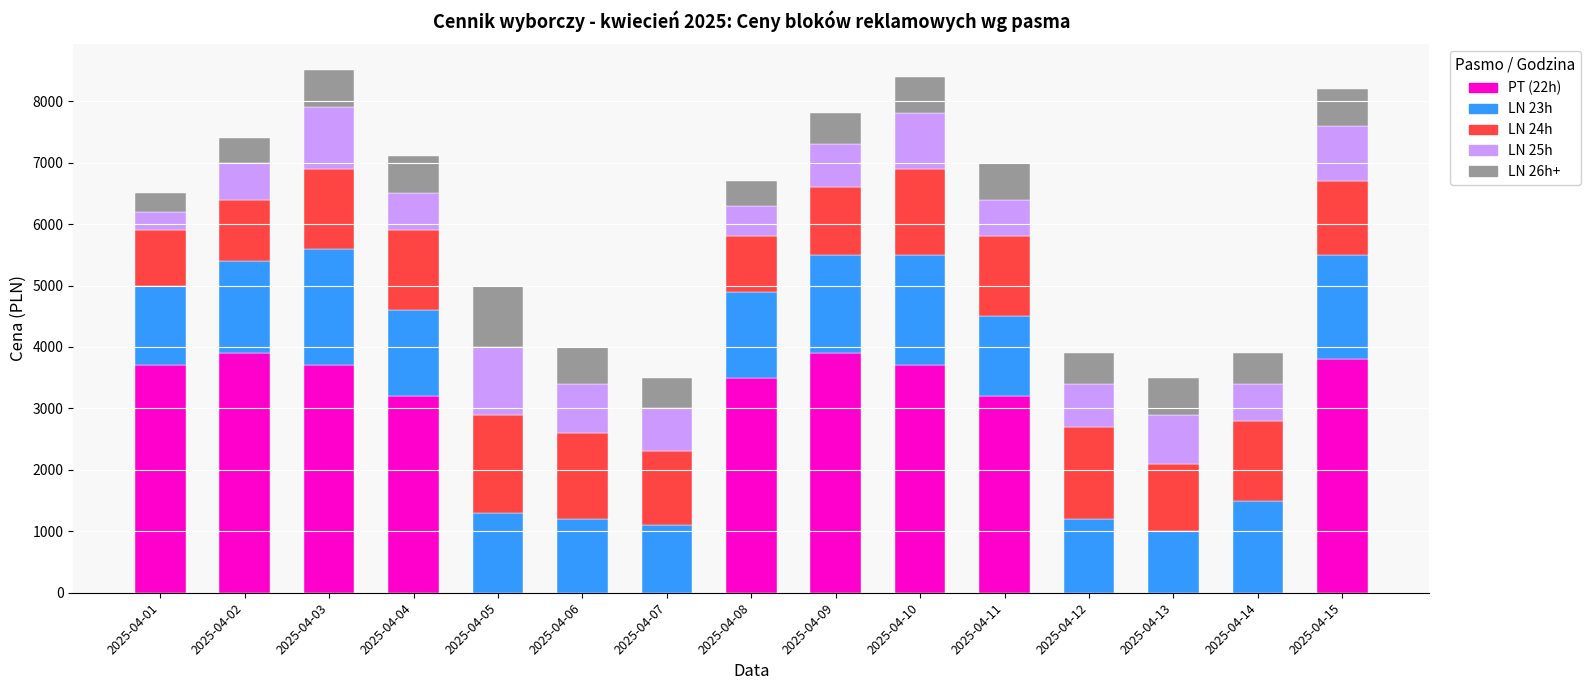

Where does the PT (22h) series first go above 3200?

2025-04-01